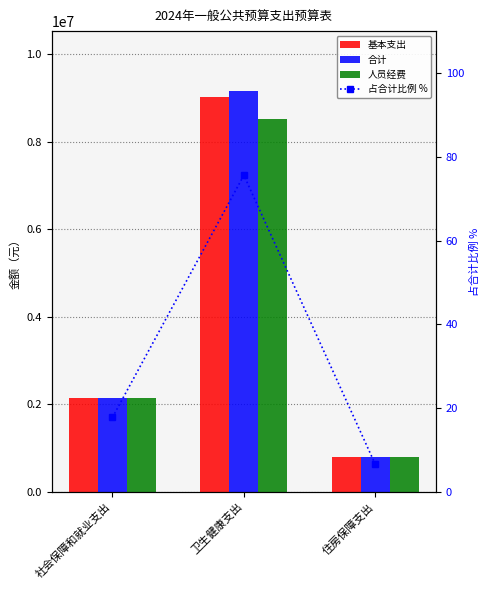

Which label corresponds to the smallest value in the chart?

住房保障支出